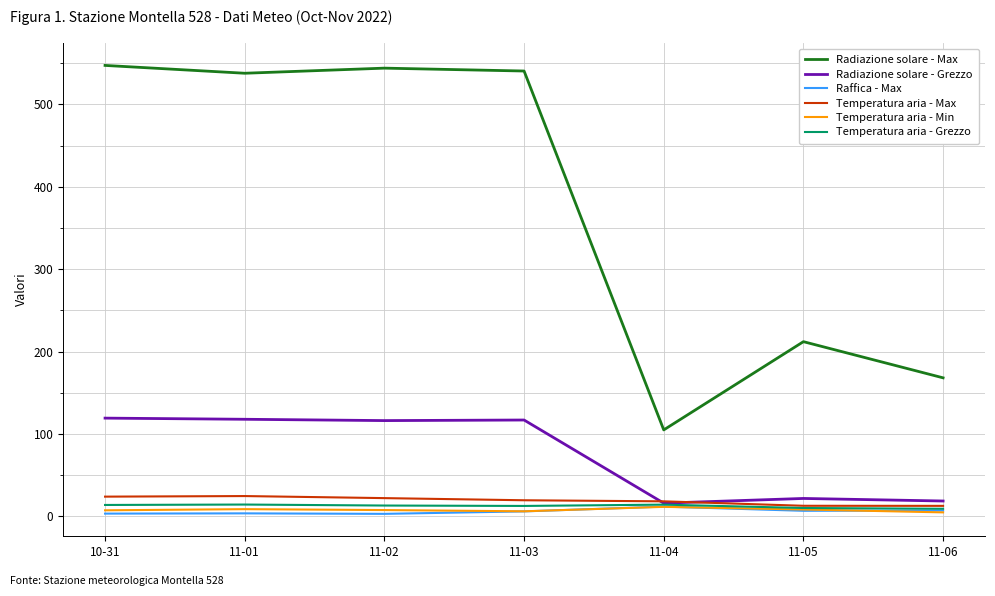

What are all the series names shown in the legend?

Radiazione solare - Max, Radiazione solare - Grezzo, Raffica - Max, Temperatura aria - Max, Temperatura aria - Min, Temperatura aria - Grezzo